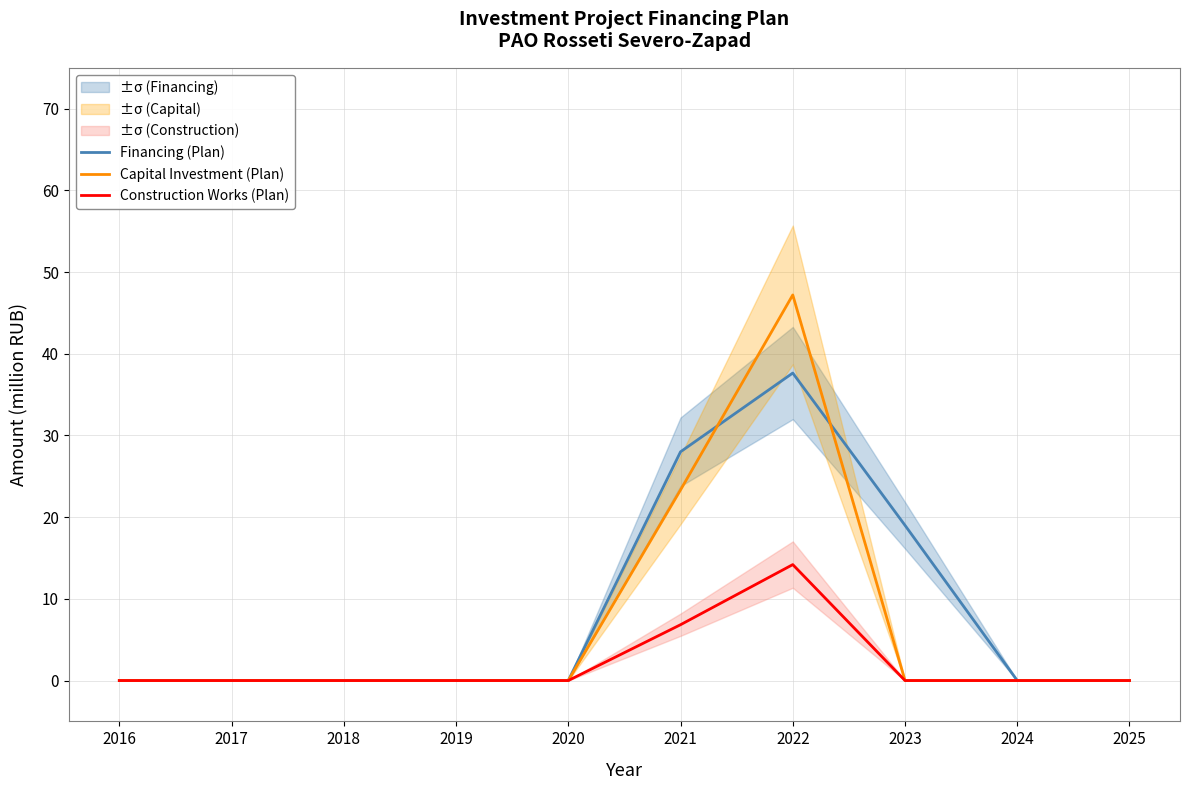

At which category does Capital Investment (Plan) reach its first local peak?

2022